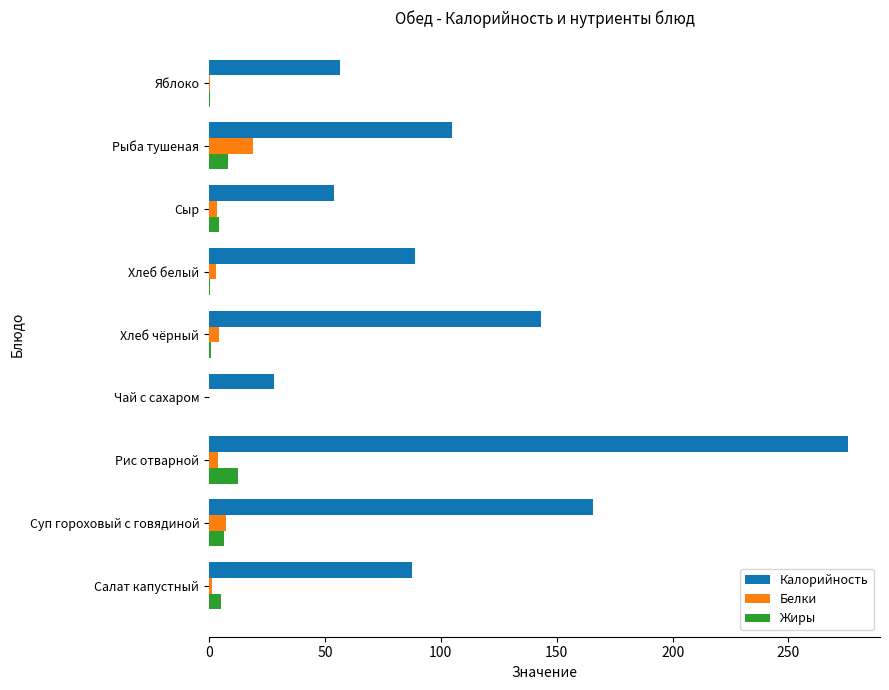

What is the sum of all Калорийность values?

1004.3